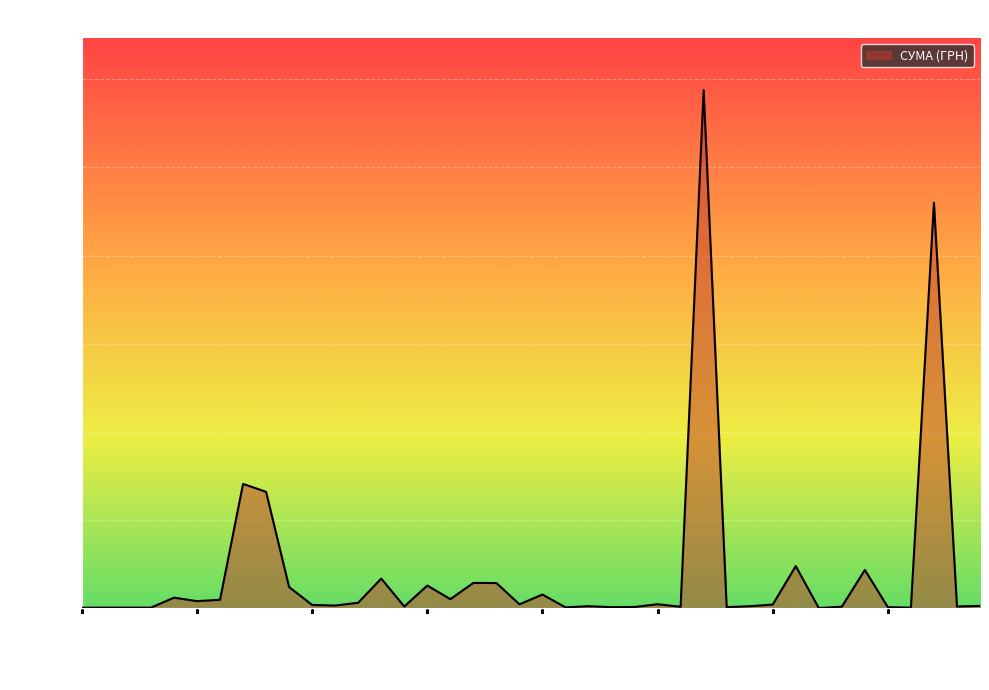

What is the difference between the maximum and minimum values?

117557.6